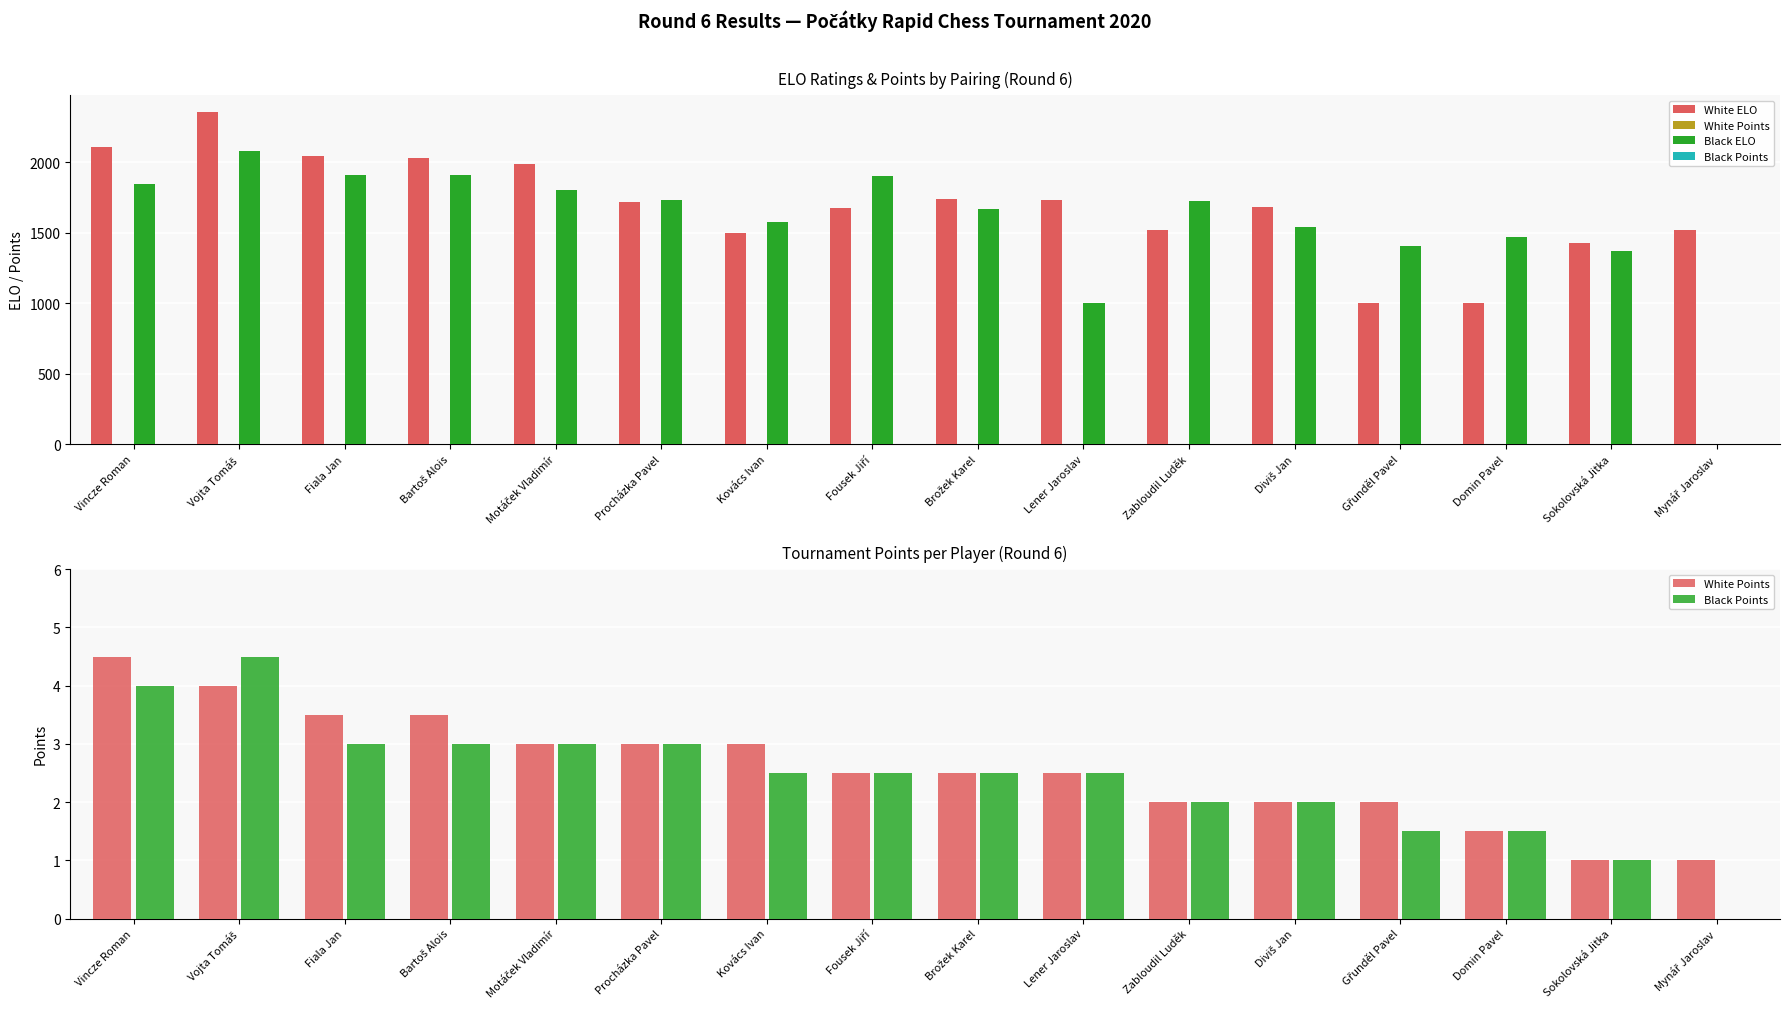

What are all the series names shown in the legend?

White ELO, White Points, Black ELO, Black Points